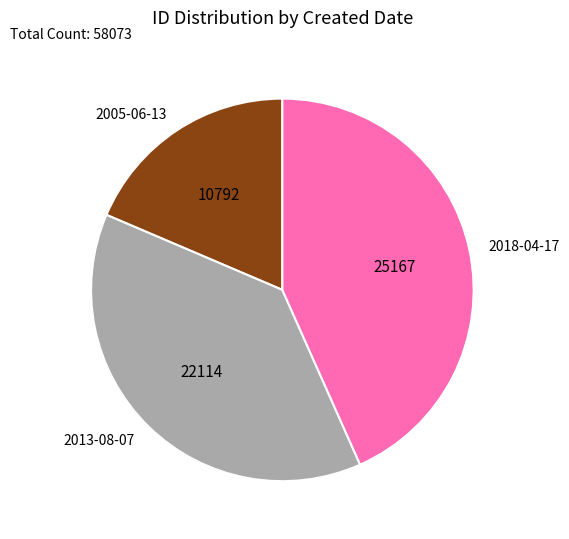

True or false: 2018-04-17 accounts for 43% of the total.

True